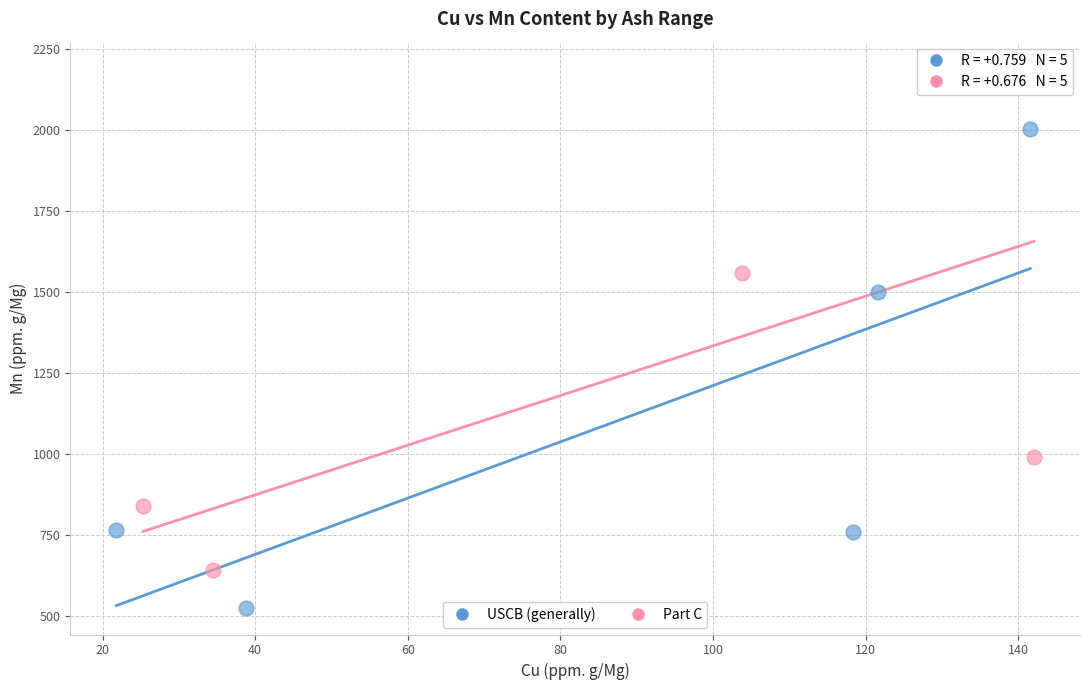

Which series contains the highest Y value?

Part C